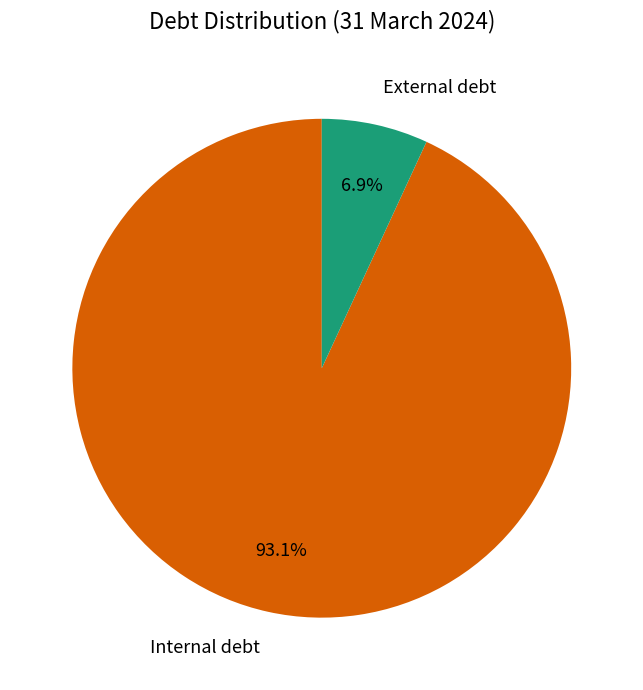

Which slice is the largest?

Internal debt